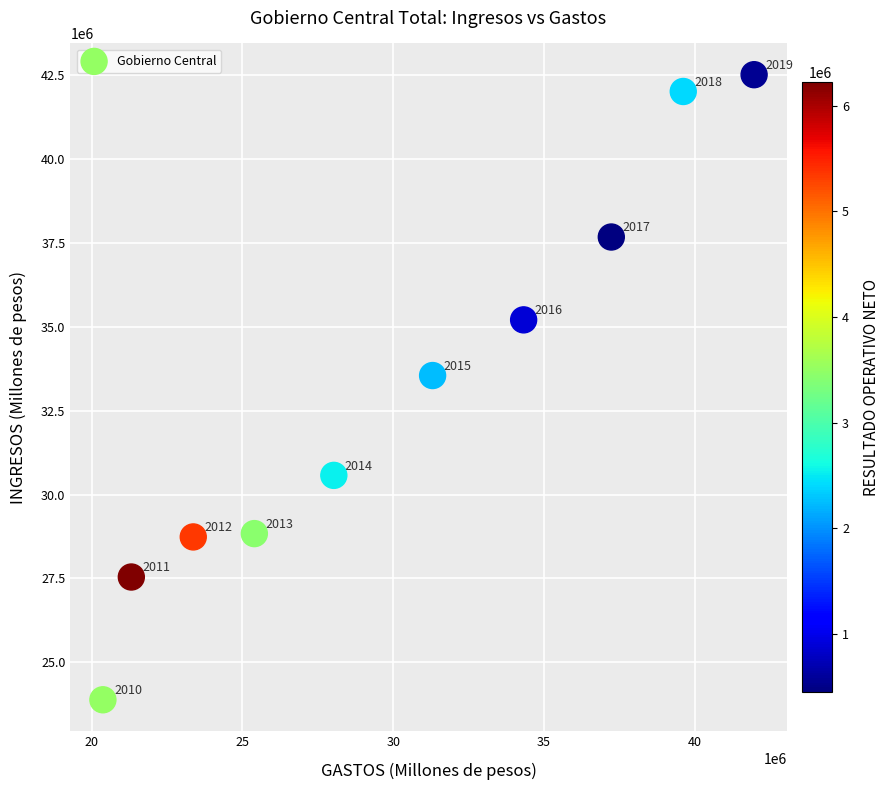

What is the range of X values (max minus min)?

21587328.6